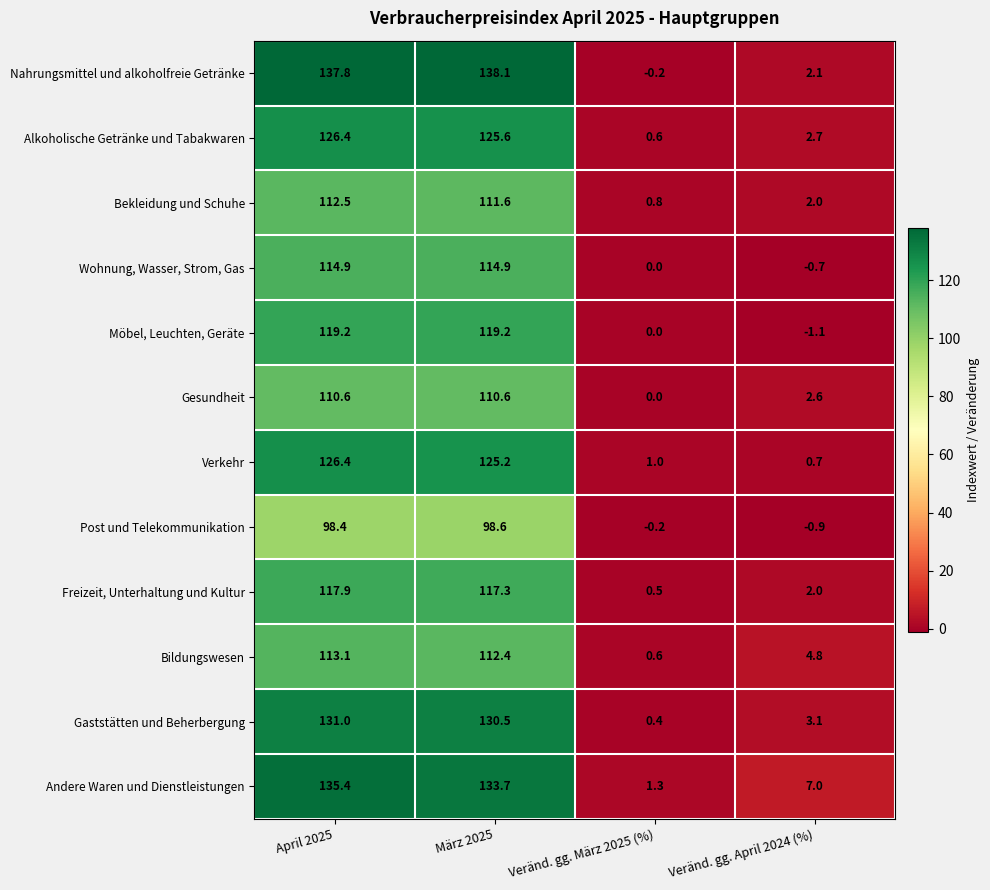

What is the difference between the Gaststätten und Beherbergung values at Veränd. gg. April 2024 (%) and Veränd. gg. März 2025 (%)?

2.7